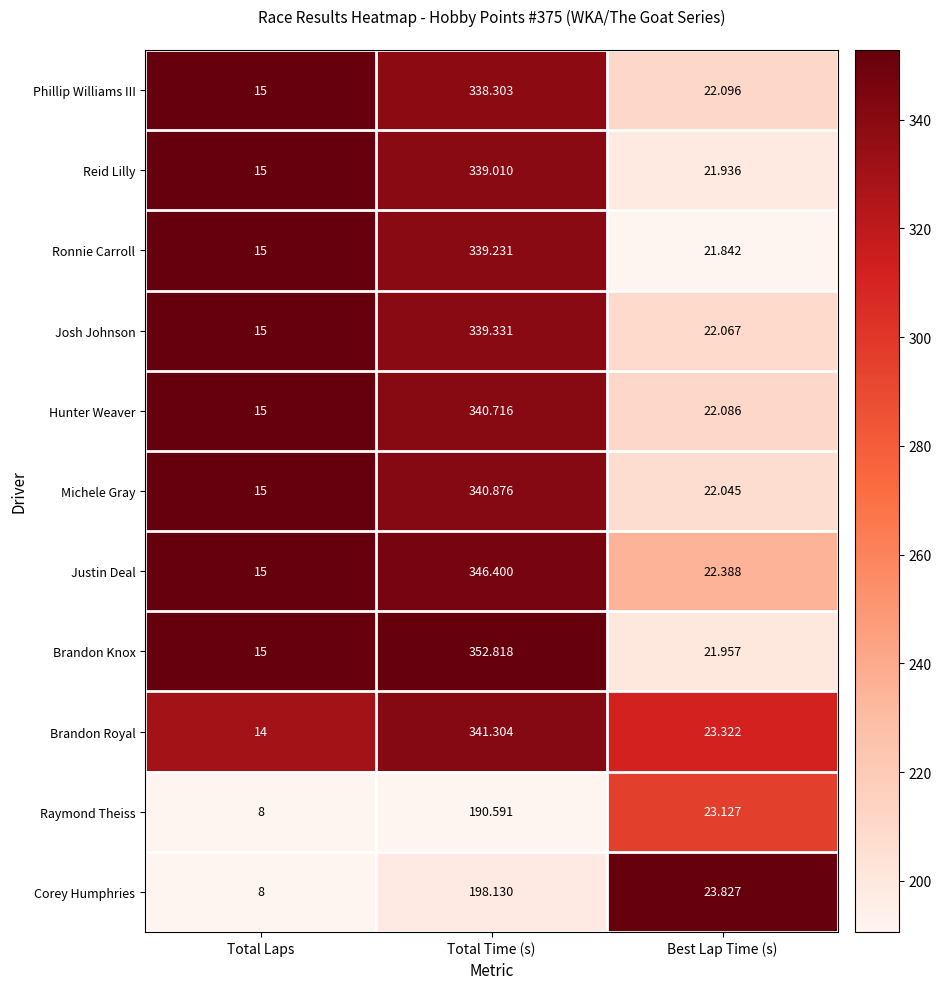

Between Total Laps and Best Lap Time (s), which series saw the biggest shift?

Corey Humphries